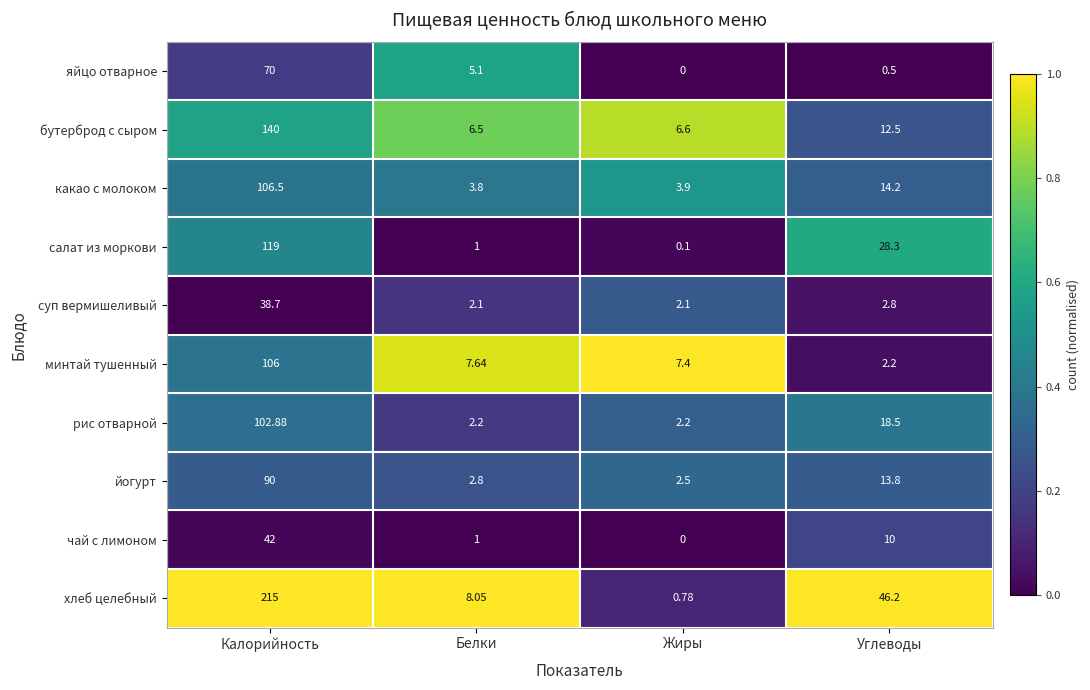

Which series has the largest total across all categories?

хлеб целебный